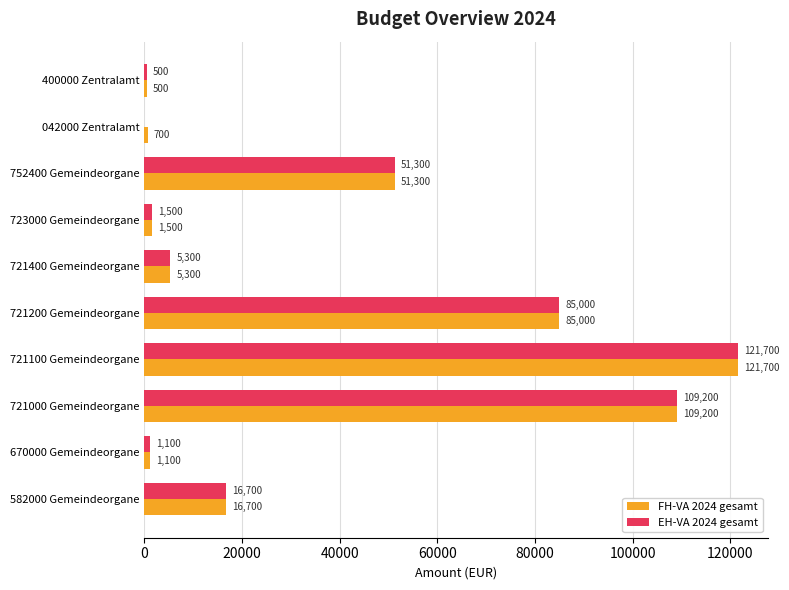

Which category has the highest value across all series?

721100 Gemeindeorgane